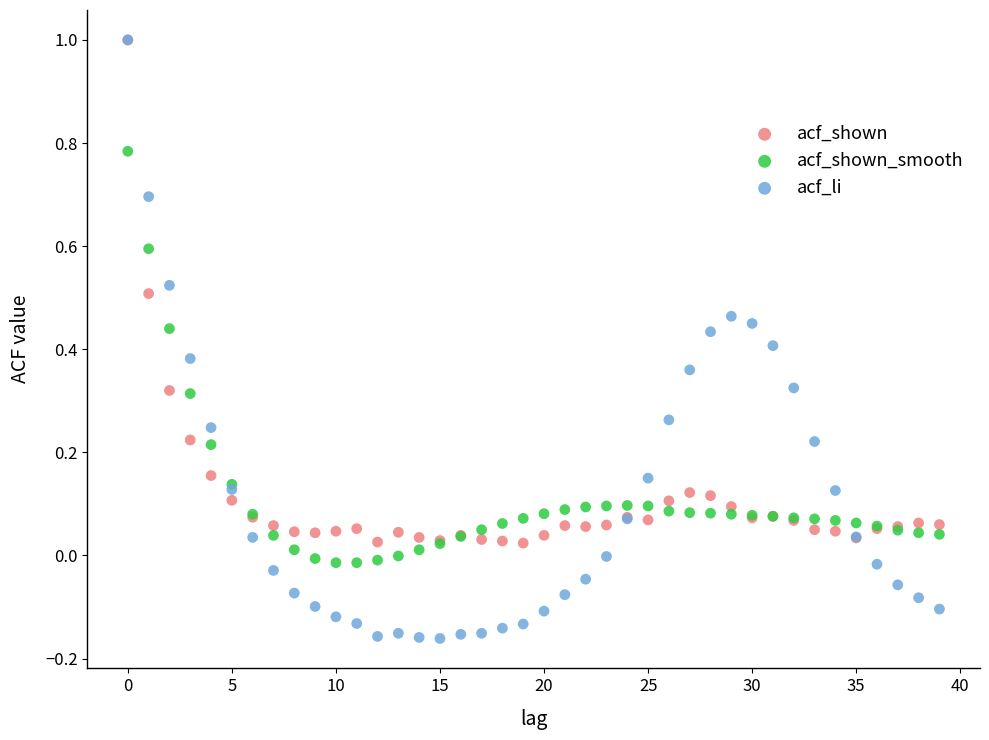

What are all the series names shown in the legend?

acf_shown, acf_shown_smooth, acf_li